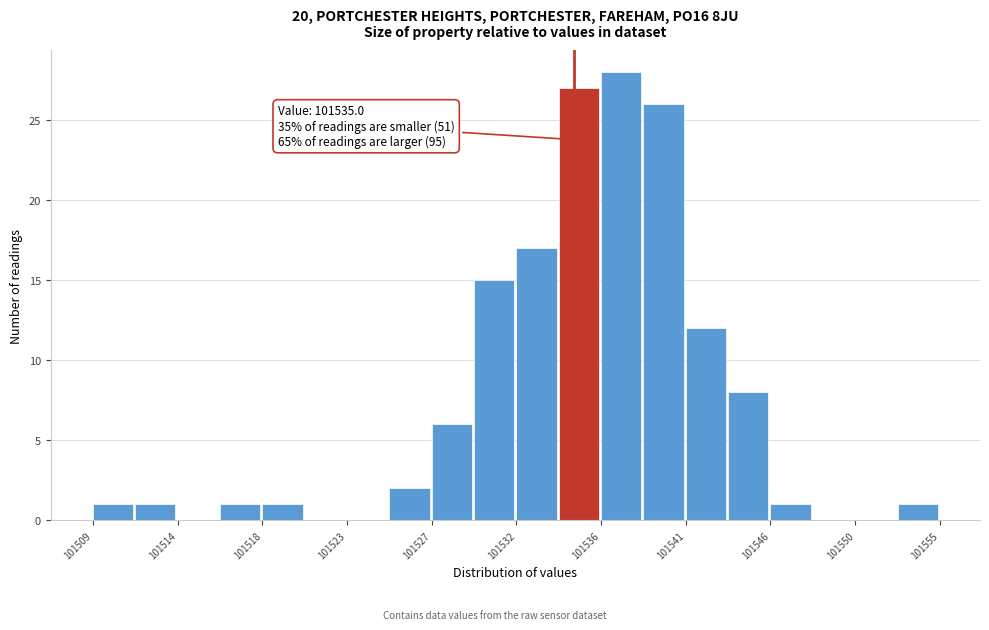

Which range on the x-axis has the tallest bar?

101536.5 to 101538.5